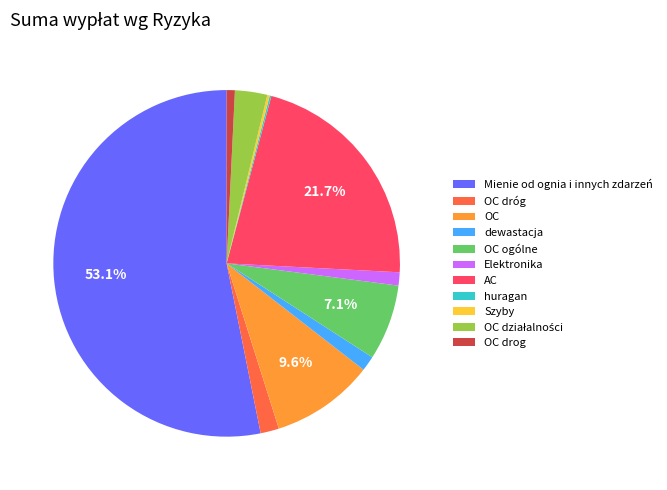

Which category has the biggest portion of the pie?

Mienie od ognia i innych zdarzeń